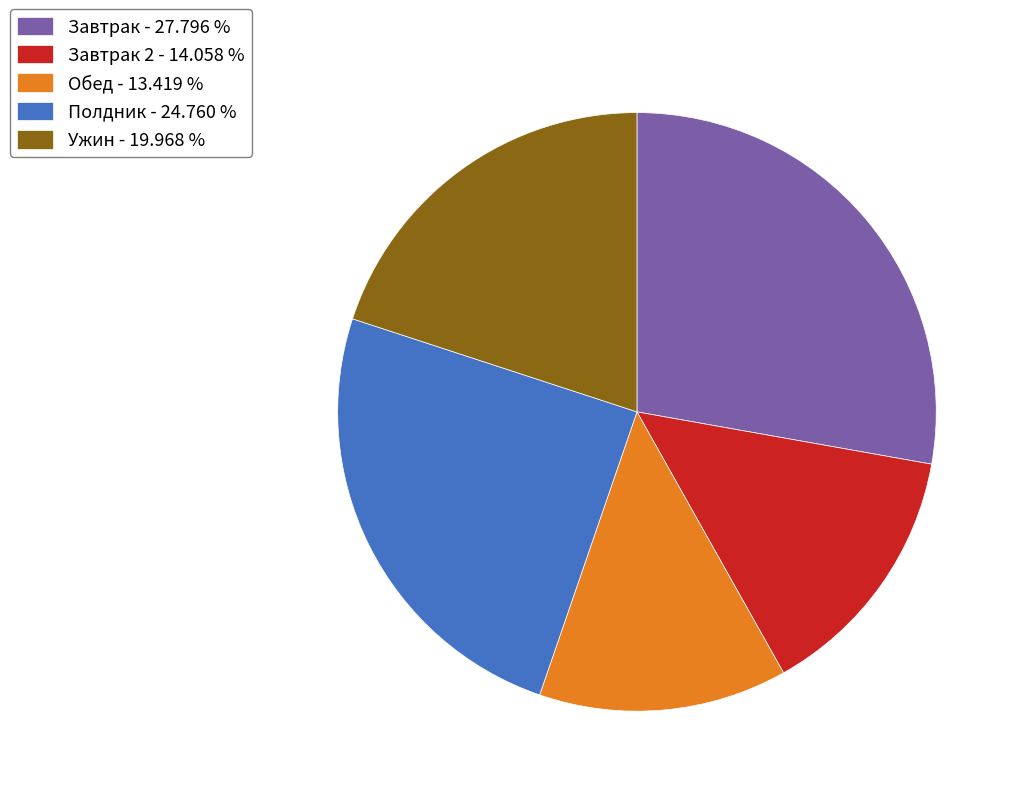

Is there a majority slice in this chart?

No